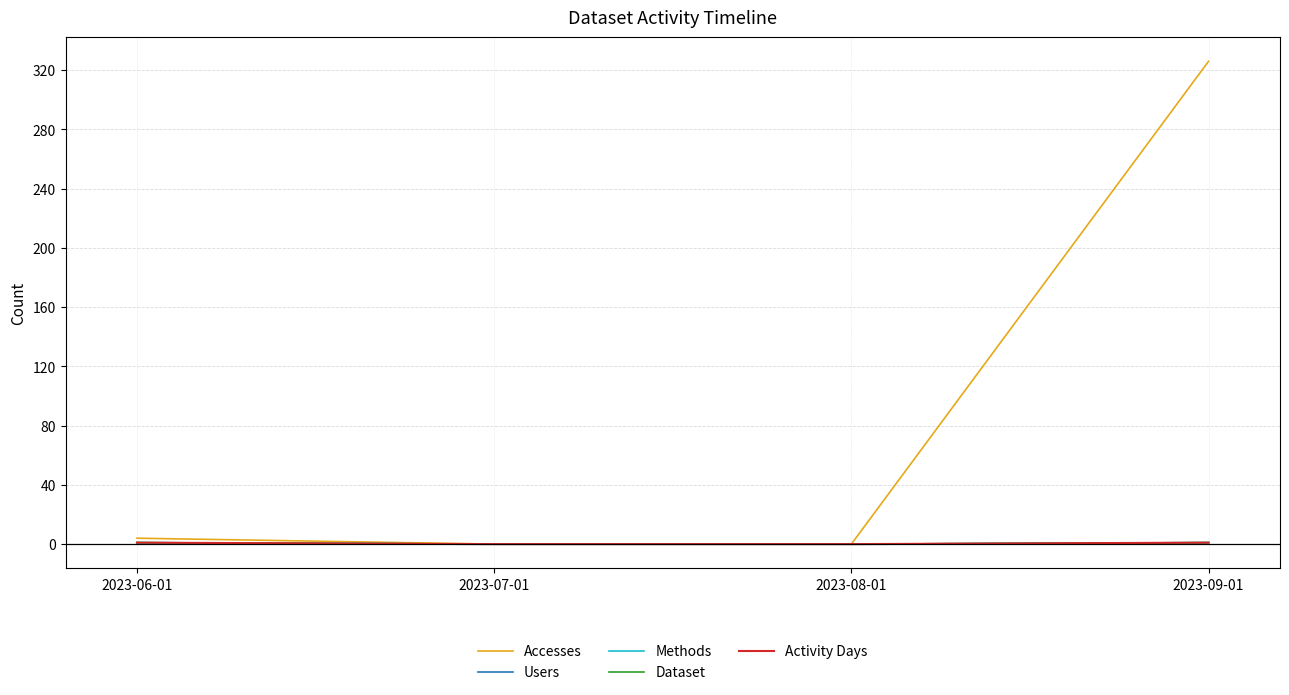

Does the chart display data point markers on the line(s)?

No